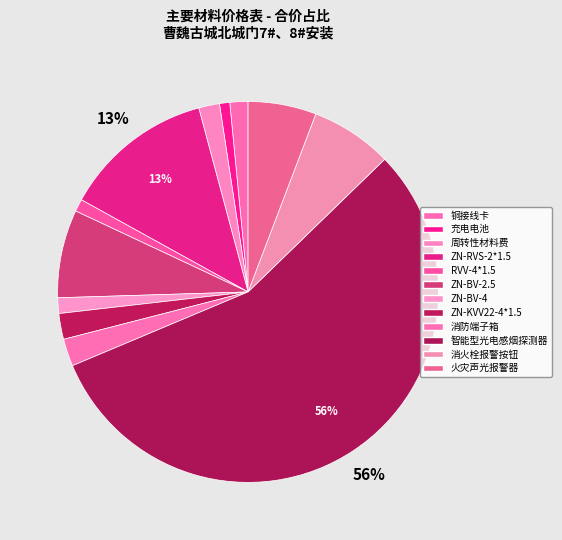

True or false: 周转性材料费 accounts for 1% of the total.

False